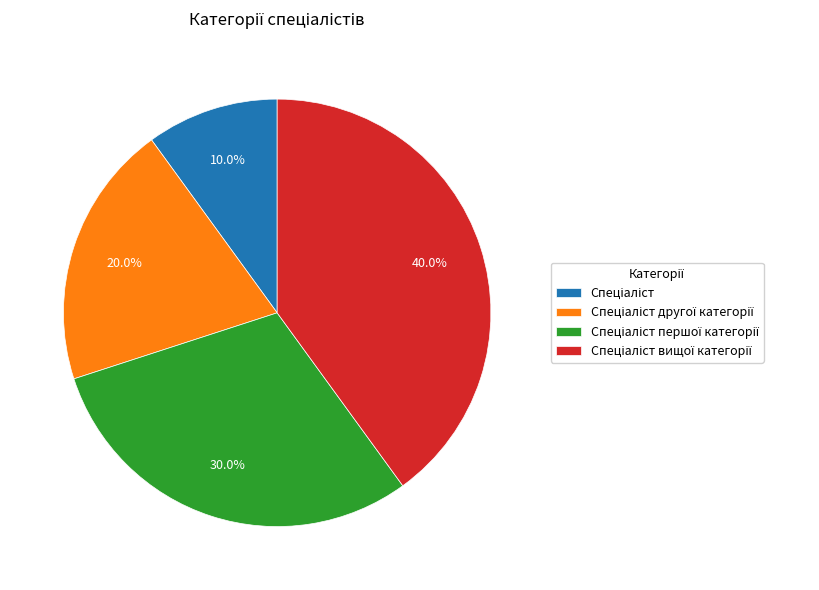

Is there a majority slice in this chart?

No